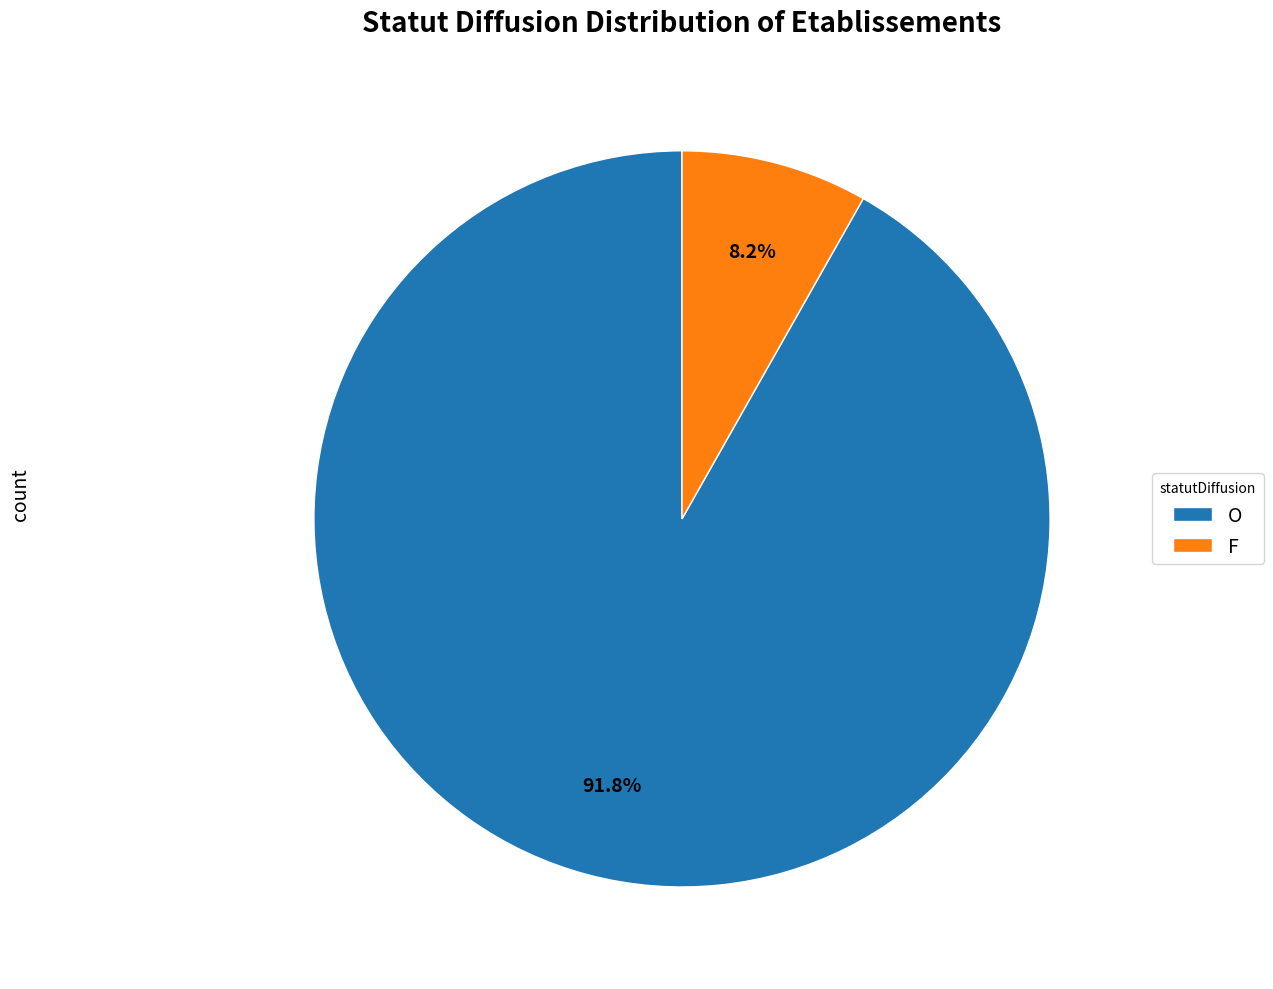

True or false: O accounts for 92% of the total.

True